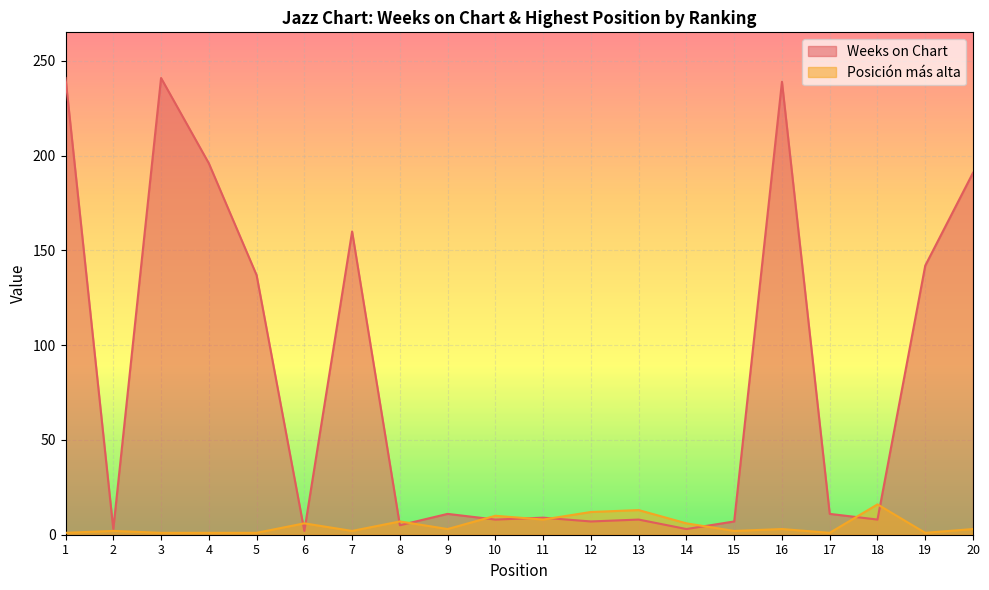

Is the value of Posición más alta at 12 greater than the value of Weeks on Chart at 1?

No